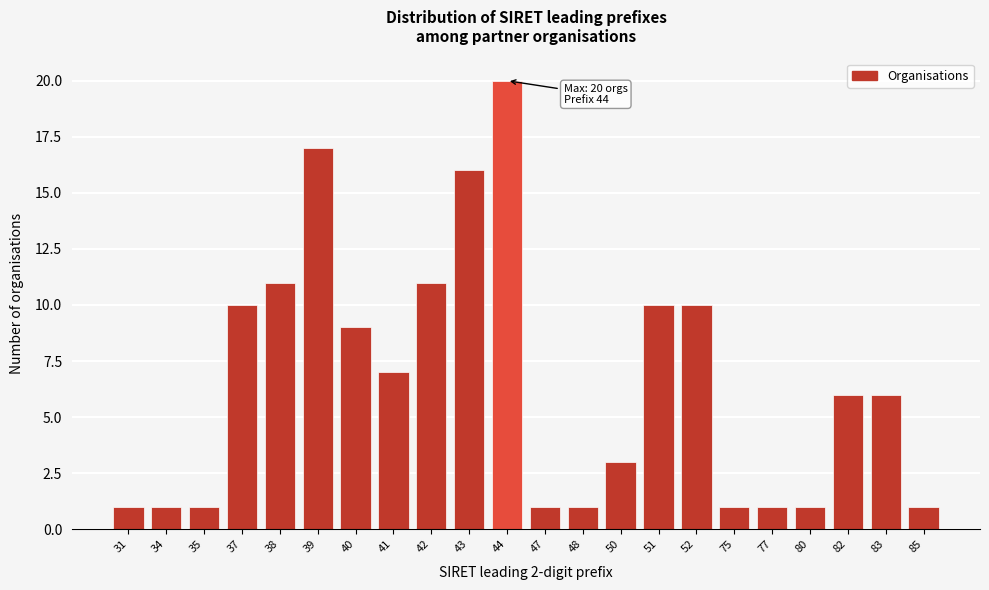

Reading right to left, list all the values displayed in this chart.

85=1	83=6	82=6	80=1	77=1	75=1	52=10	51=10	50=3	48=1	47=1	44=20	43=16	42=11	41=7	40=9	39=17	38=11	37=10	35=1	34=1	31=1